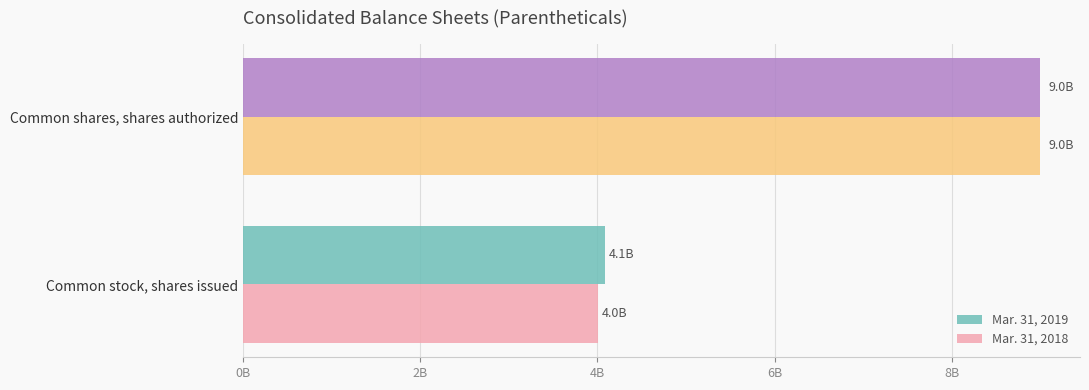

What are all the series names shown in the legend?

Mar. 31, 2019, Mar. 31, 2018